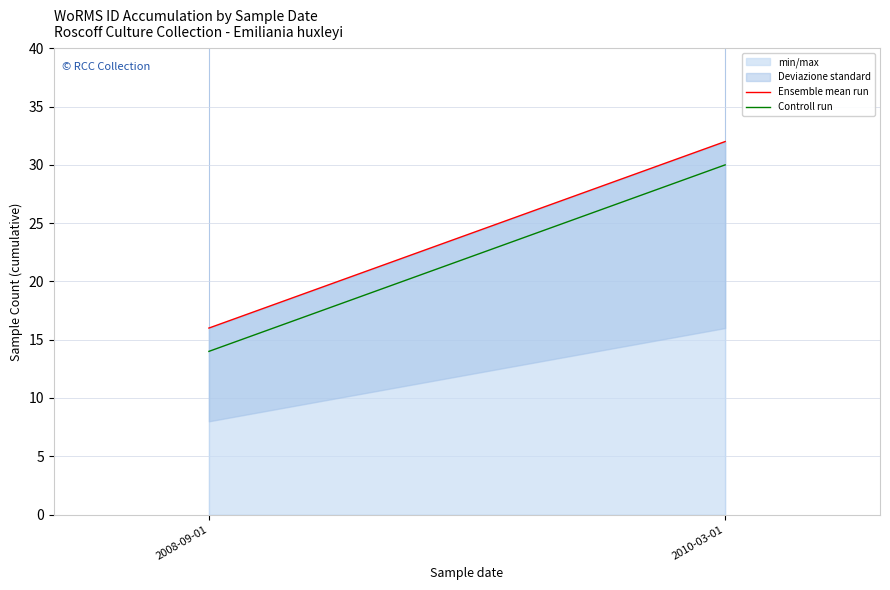

Is the value of Ensemble mean run at 2008-09-01 greater than the value of Controll run at 2008-09-01?

Yes